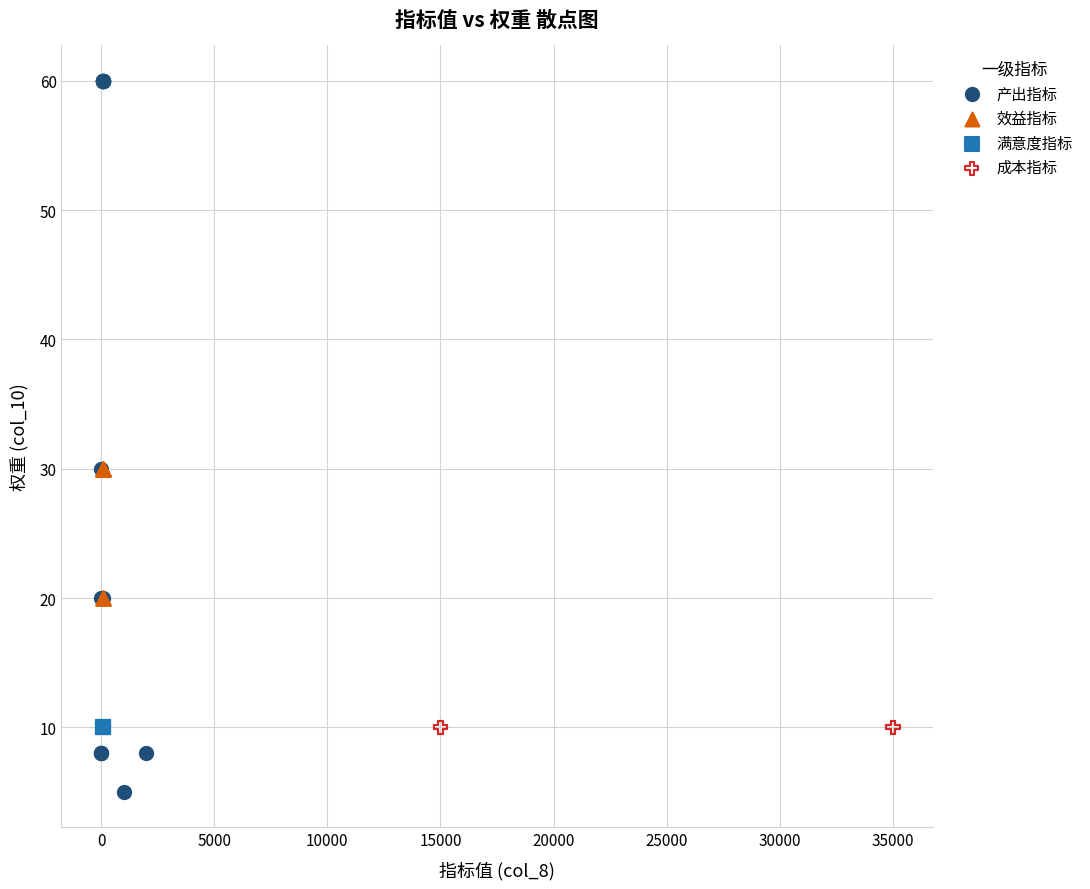

What are all the series names shown in the legend?

产出指标, 效益指标, 满意度指标, 成本指标